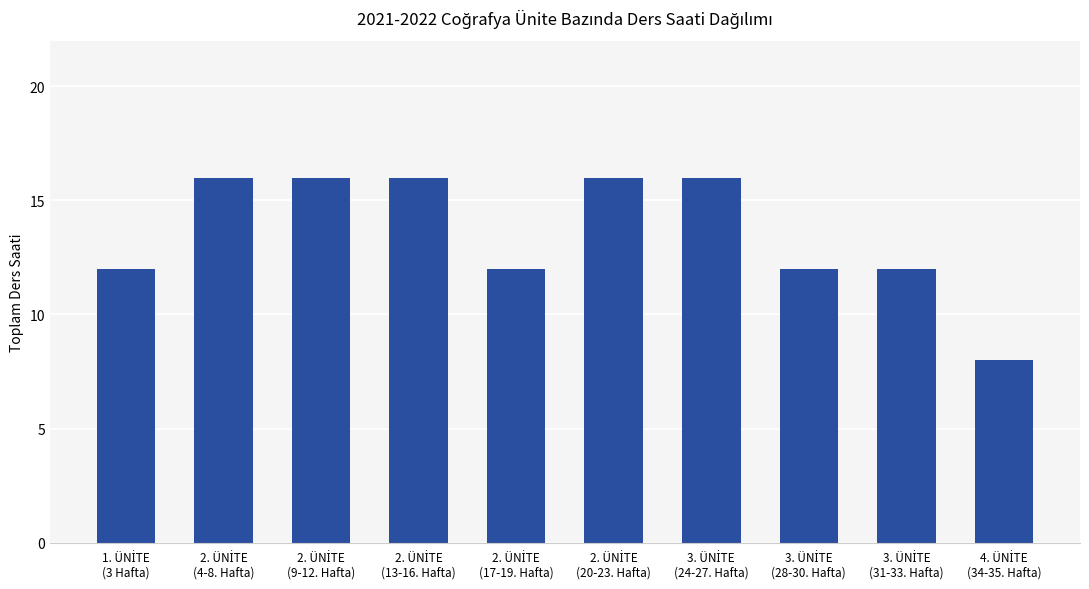

How many values are between 12 and 16?

9